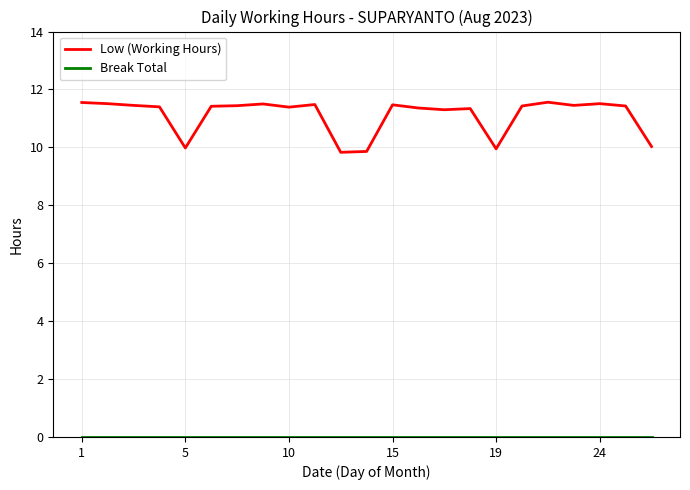

At how many categories does at least one series exceed 11?

18